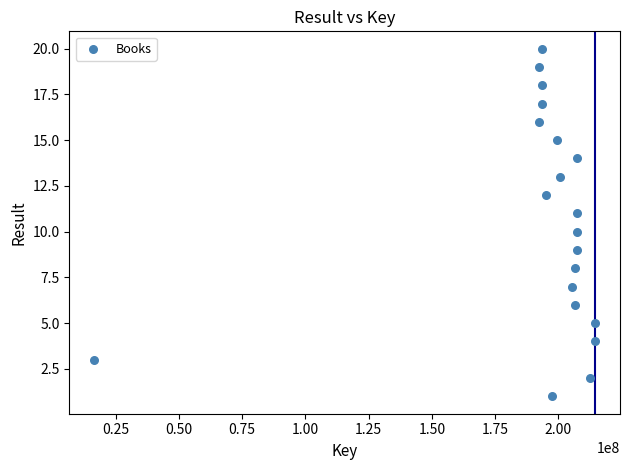

What is the range of X values (max minus min)?

197862819